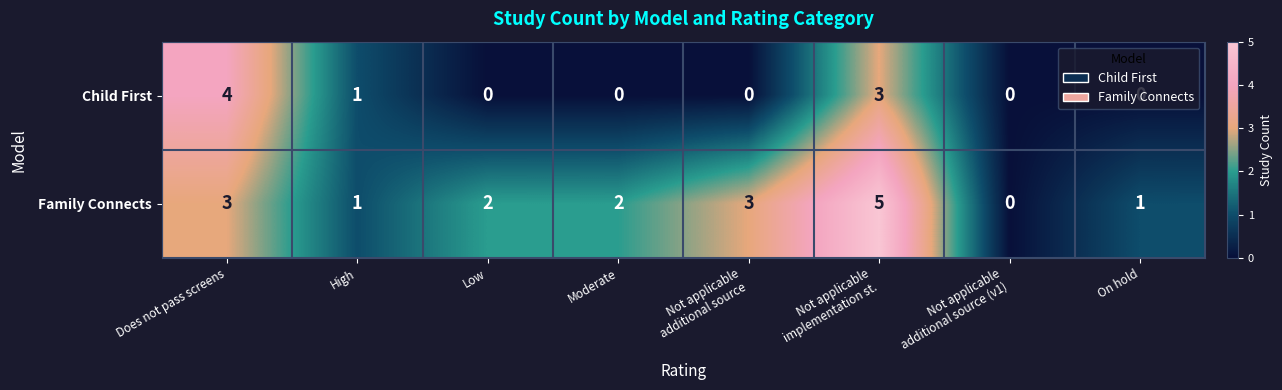

Is the value of Family Connects at On hold greater than the value of Child First at Moderate?

Yes